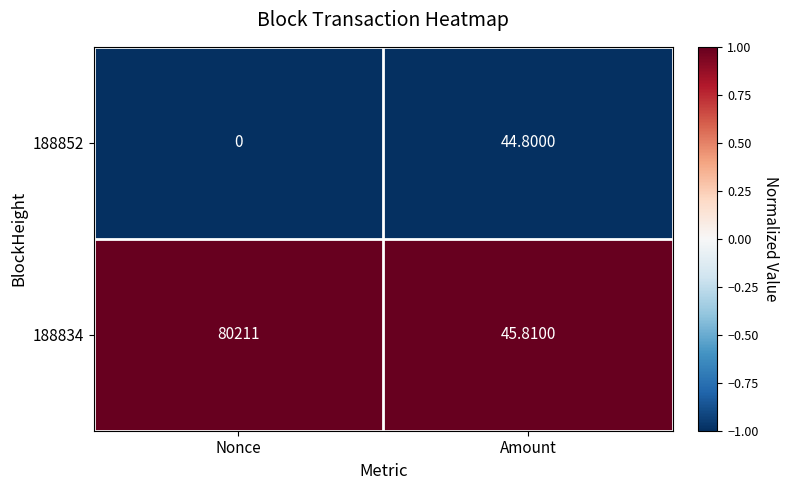

At which category is the sum across all series the highest?

Nonce